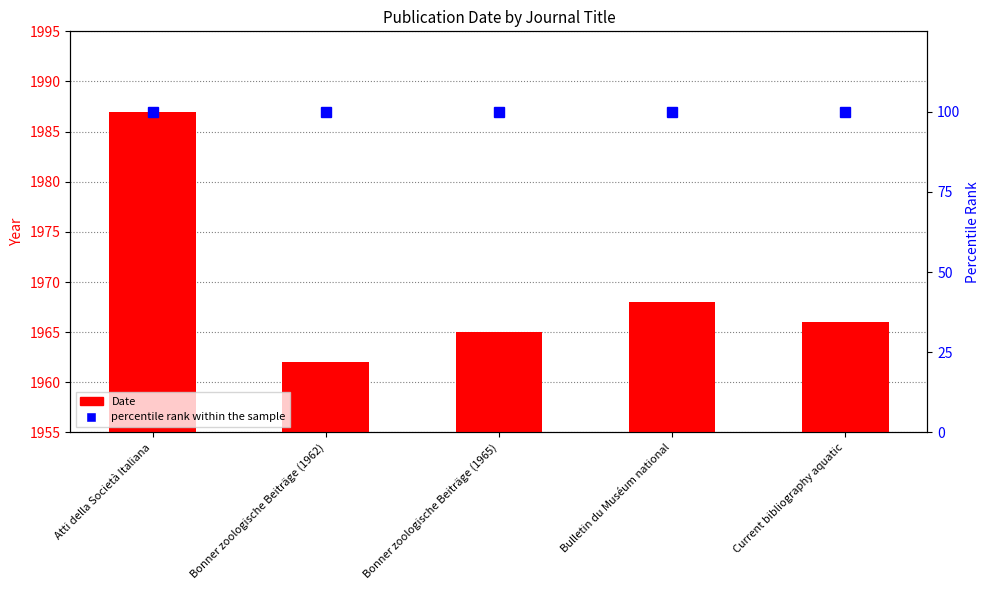

What is the label of the 3rd bar from the left?

Bonner zoologische Beiträge (1965)